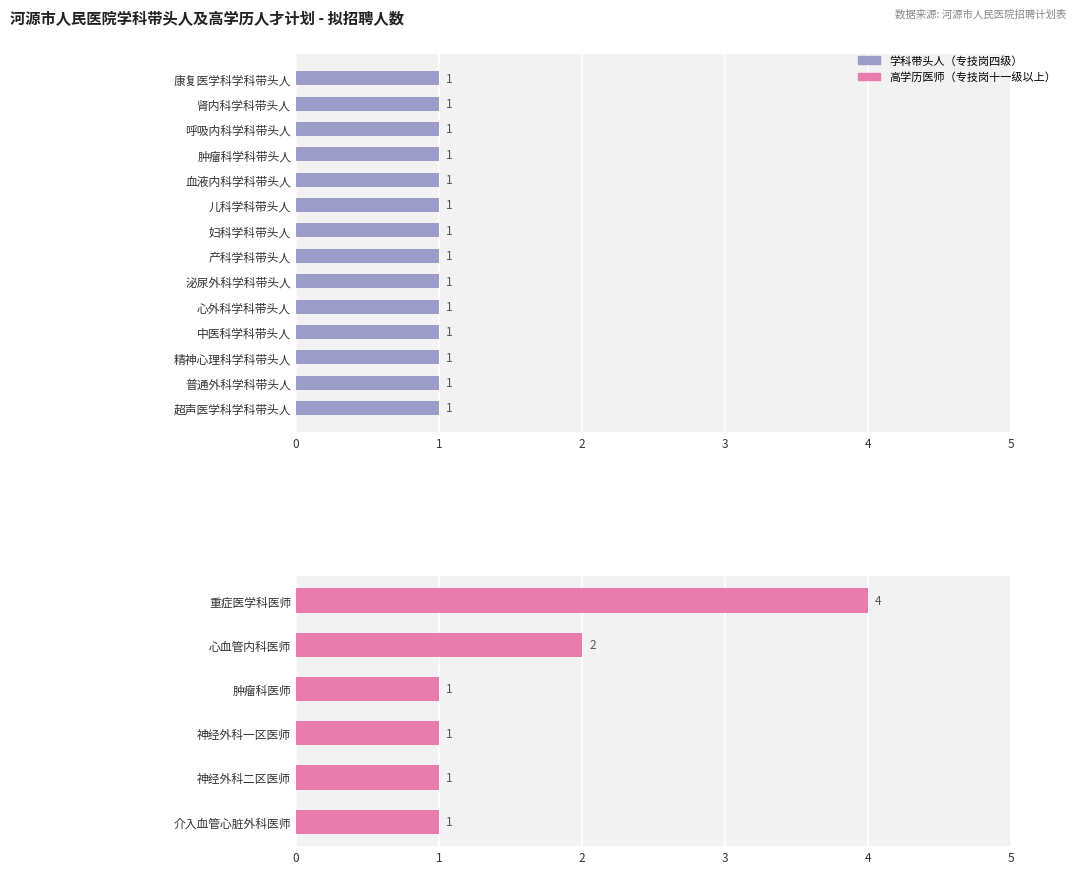

True or false: the data shows 2 at 妇科学科带头人.

False